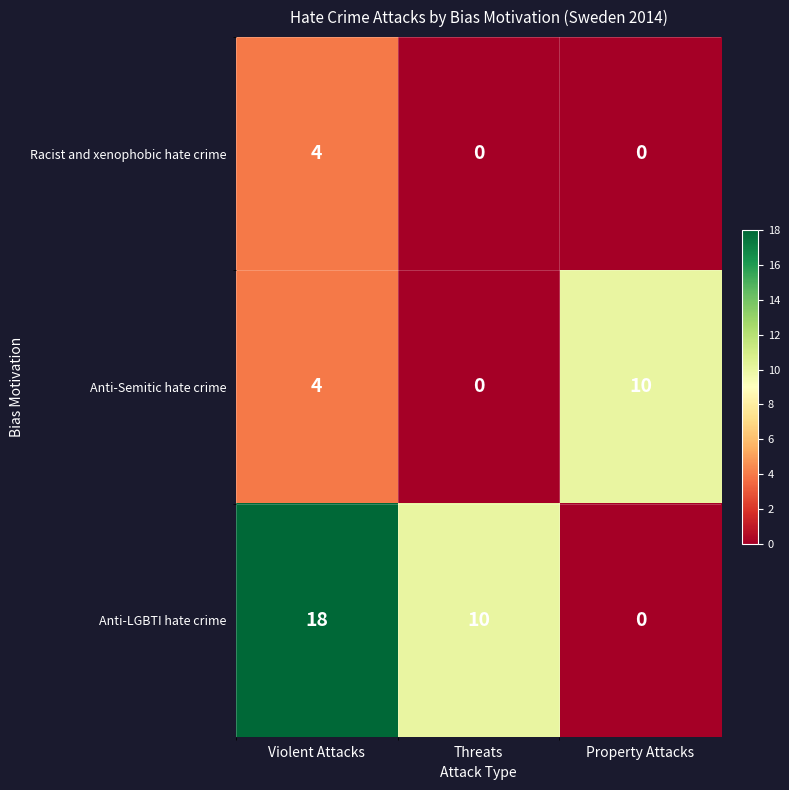

Rank the series by their average value, from highest to lowest.

Anti-LGBTI hate crime, Anti-Semitic hate crime, Racist and xenophobic hate crime